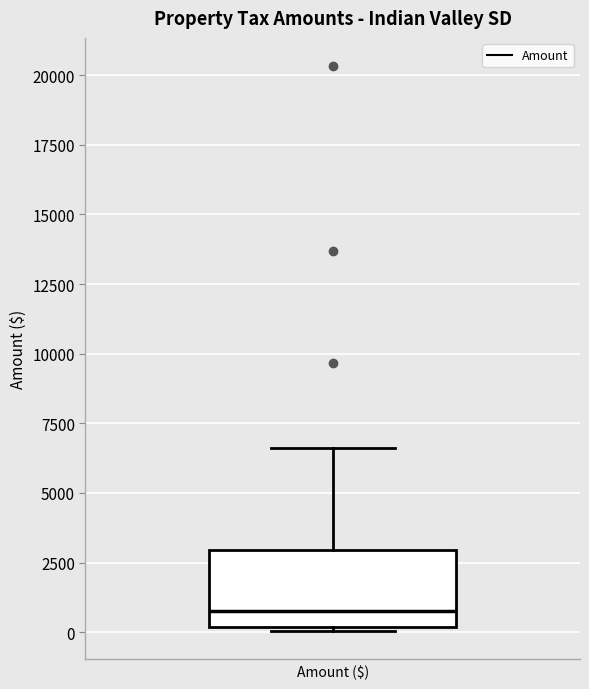

Where does the upper whisker of the box for Amount ($) end on the y-axis? The values are not printed on the chart, so give them approximately, as read against the axis.

6500